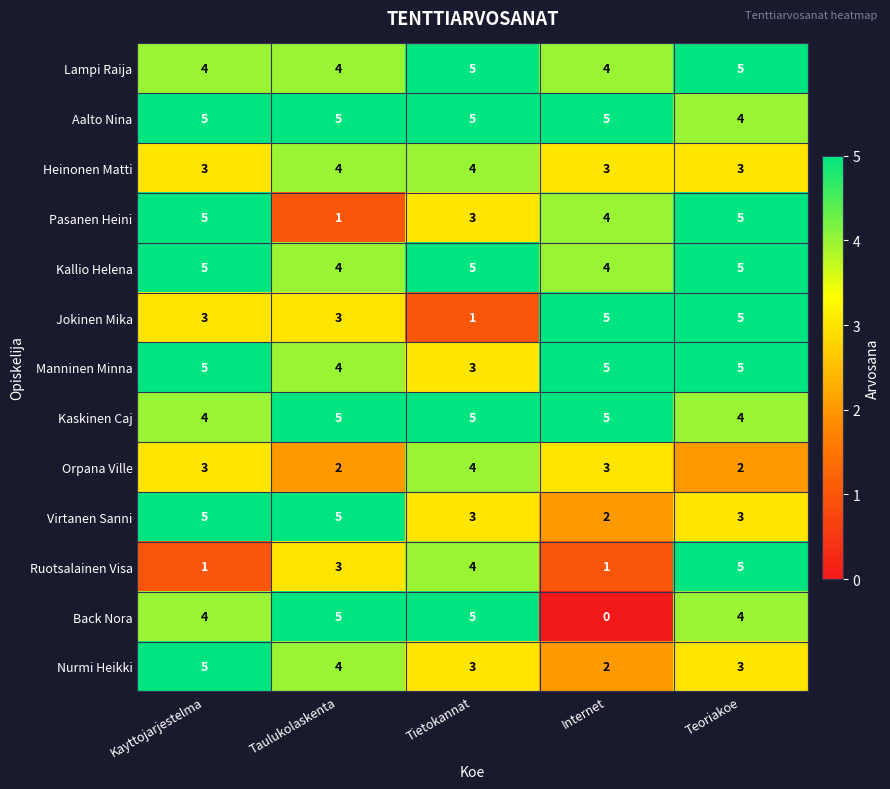

How many categories are shown in the chart?

5